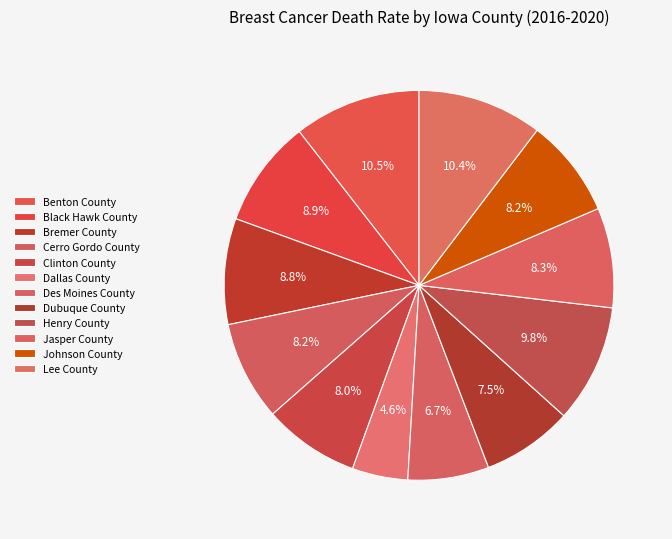

Is the sum of Clinton County and Black Hawk County greater than half?

No